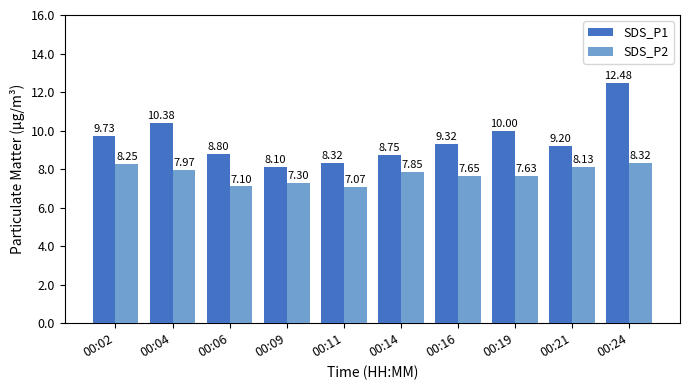

At which category is the sum across all series the highest?

00:24